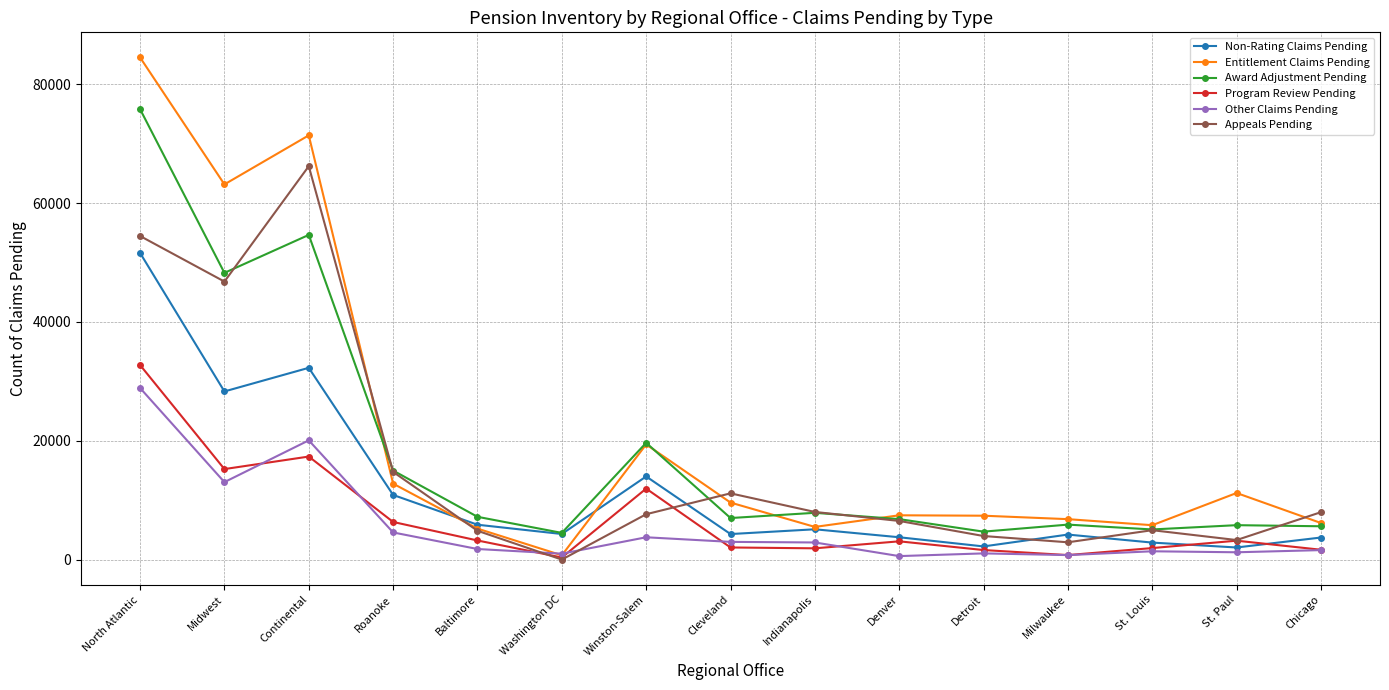

Which series has the largest total across all categories?

Entitlement Claims Pending